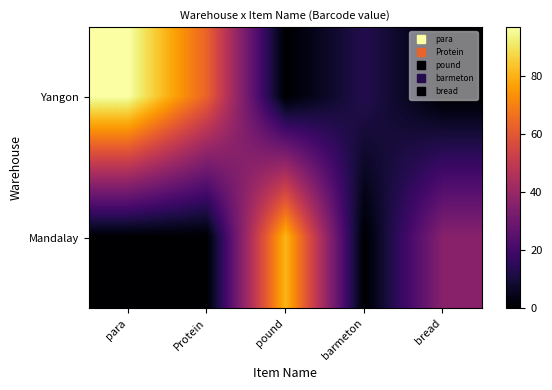

Reading left to right, list all the values displayed in this chart.

Yangon: para=97	Protein=63	pound=0	barmeton=13	bread=0
Mandalay: para=0	Protein=0	pound=81	barmeton=0	bread=36